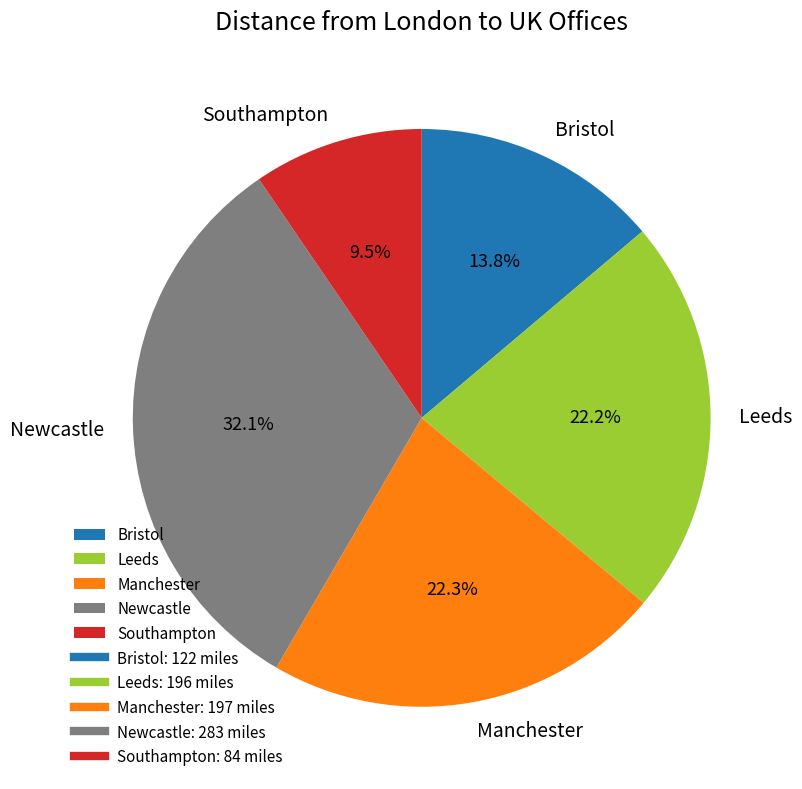

What percentage is the Leeds slice, to the nearest percent?

22%